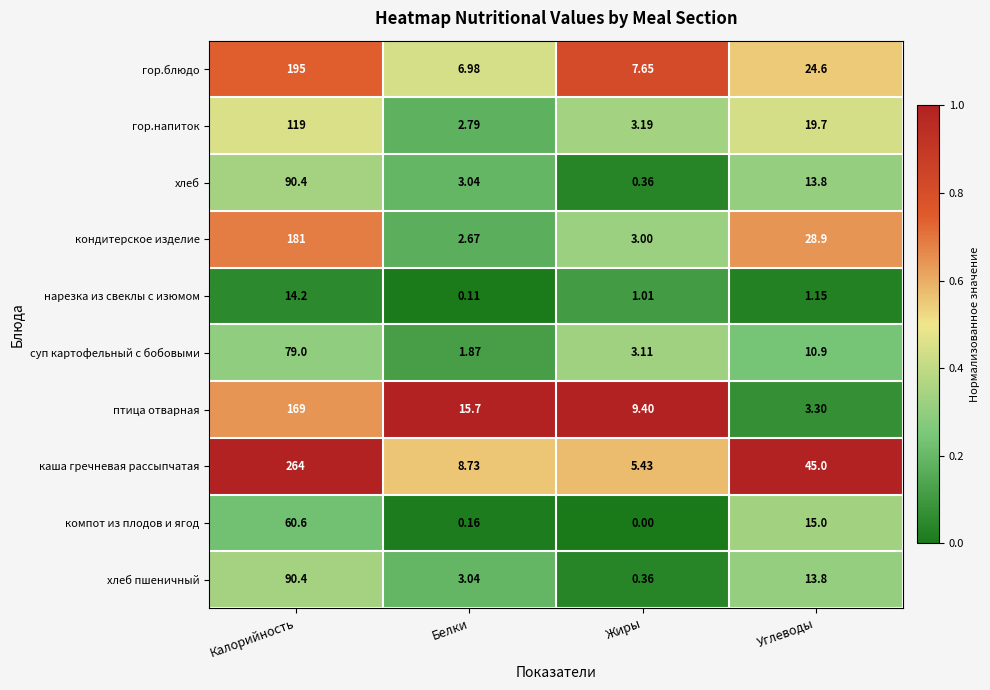

Rank the categories by каша гречневая рассыпчатая value from lowest to highest.

Жиры, Белки, Углеводы, Калорийность